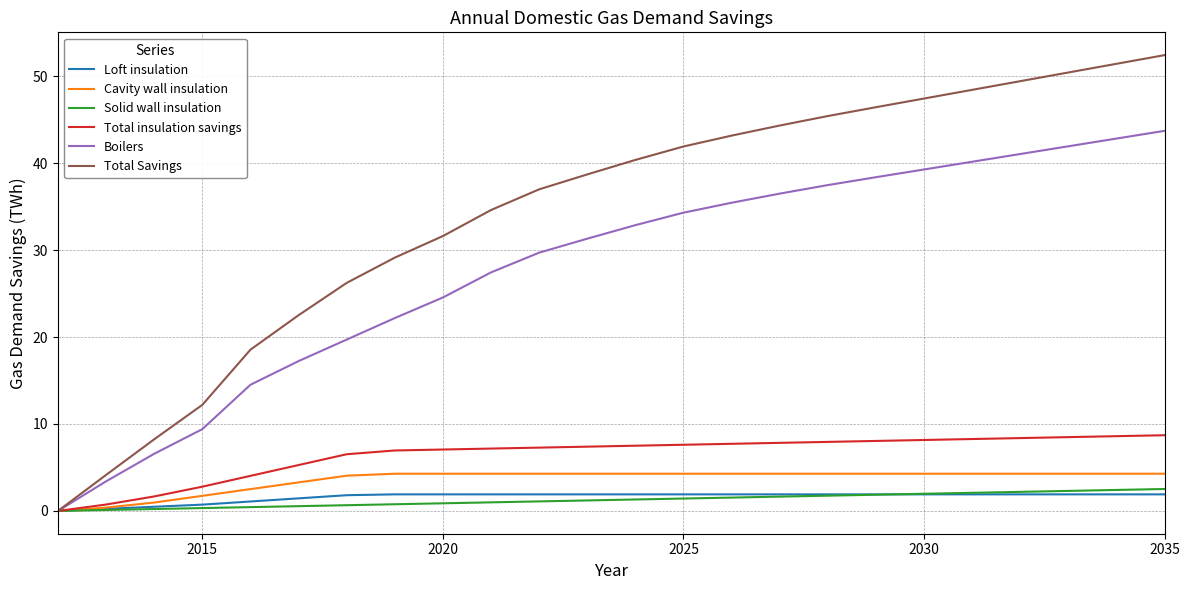

What is the greatest value displayed?

52.4